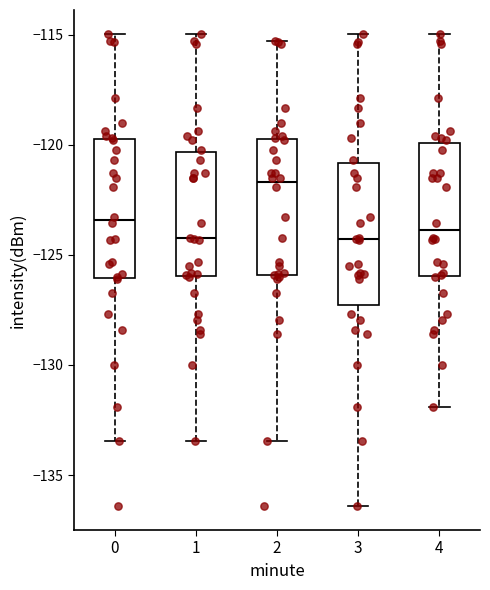

Where is the lower edge of the box at x = 1 on the y-axis? The values are not printed on the chart, so give them approximately, as read against the axis.

-126.0